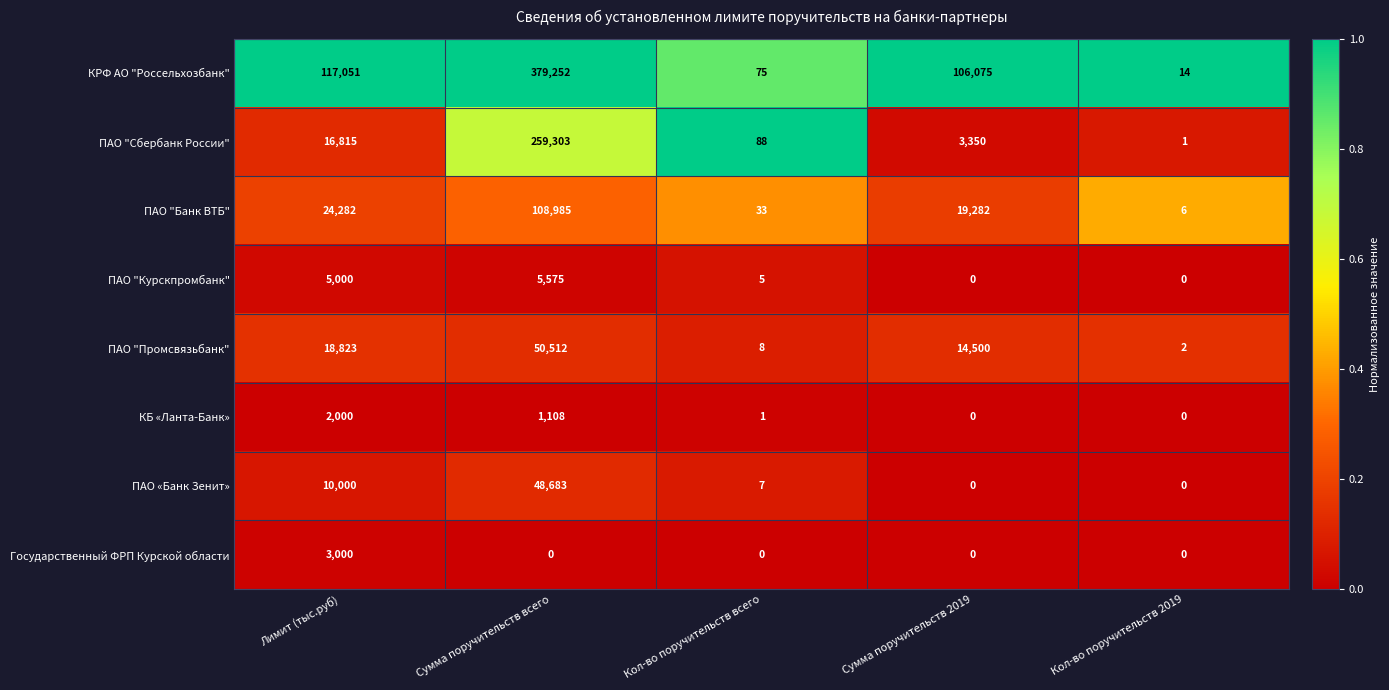

Which series has the largest total across all categories?

КРФ АО "Россельхозбанк"